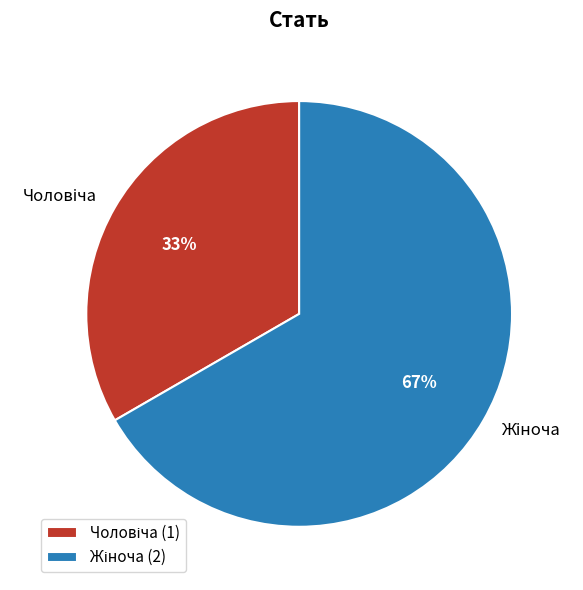

Does any single category account for the majority?

Yes